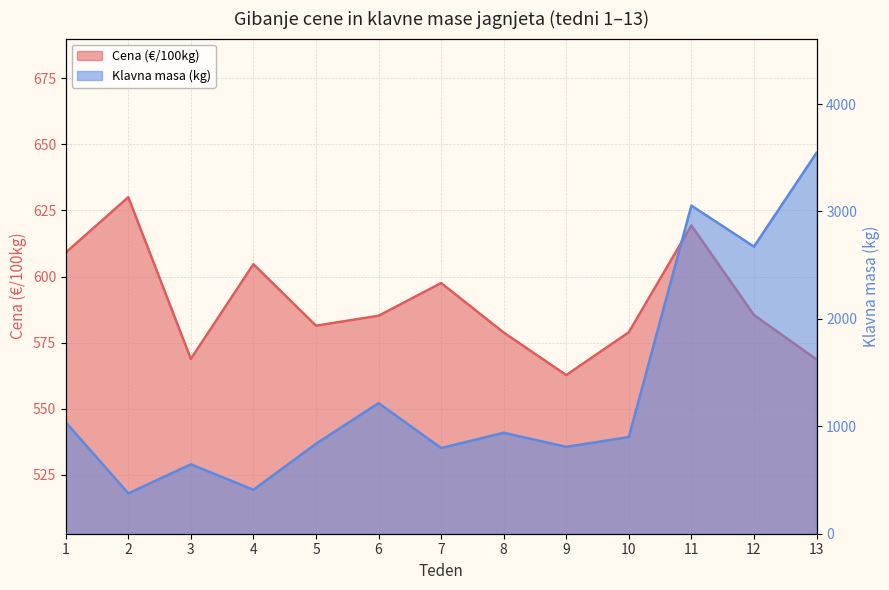

What is the minimum value for Klavna masa (kg)?

376.0